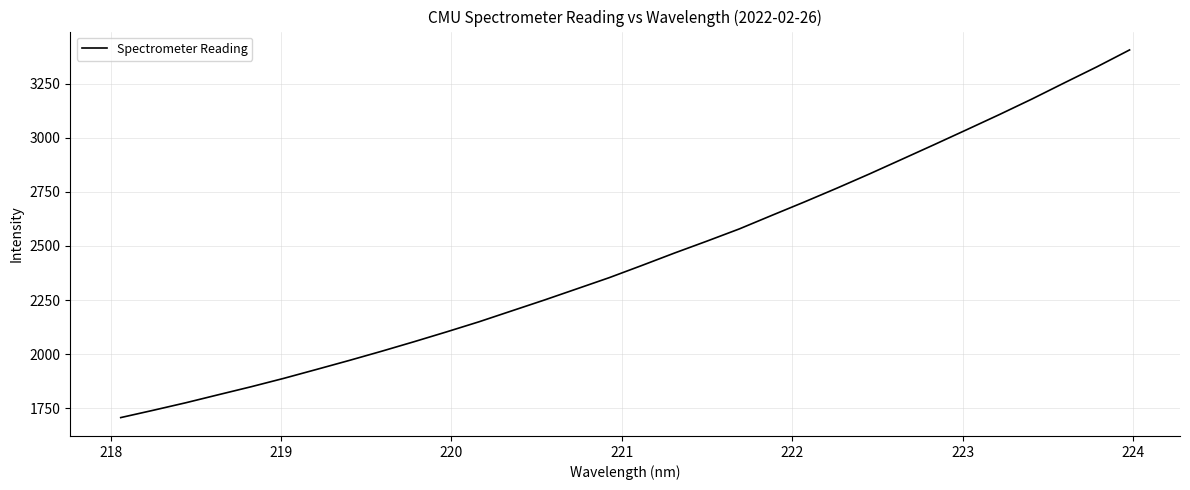

True or false: the data has more than 1 interior local peaks.

False